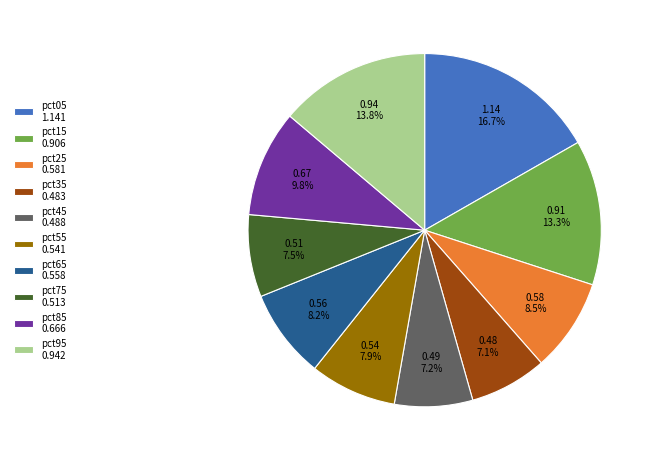

Count the number of slices in the pie.

10